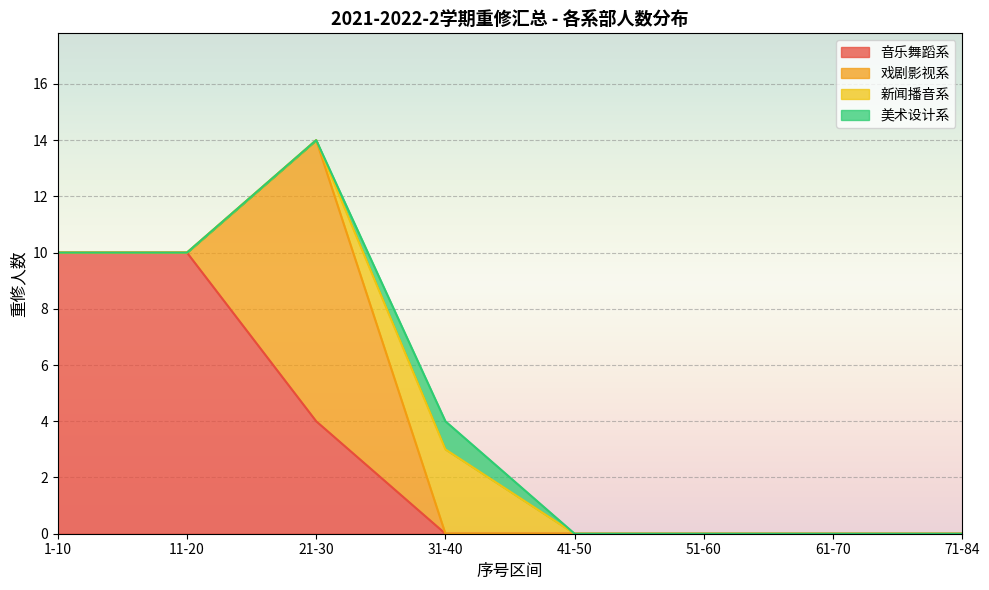

True or false: 戏剧影视系 and 音乐舞蹈系 intersect in this chart.

False